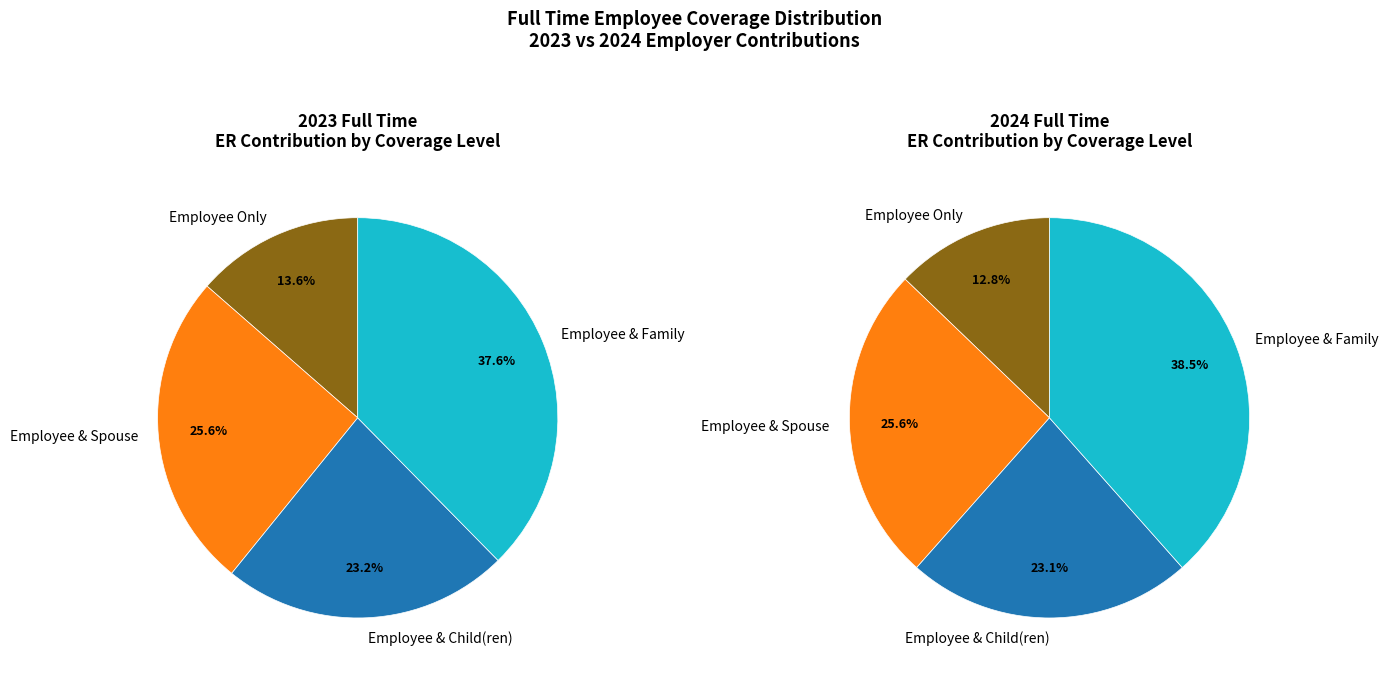

Rank the categories by value from highest to lowest.

Employee & Family, Employee & Spouse, Employee & Child(ren), Employee Only